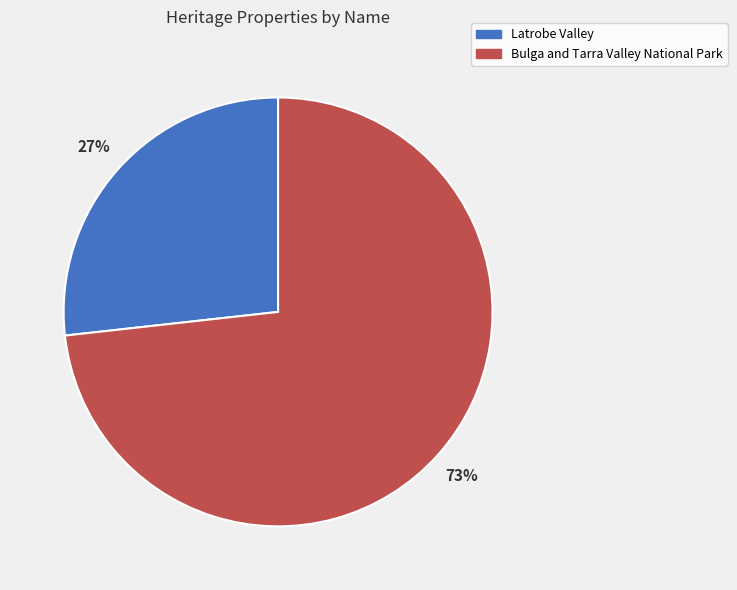

What is the ratio of the value at Bulga and Tarra Valley National Park to the value at Latrobe Valley?

2.7